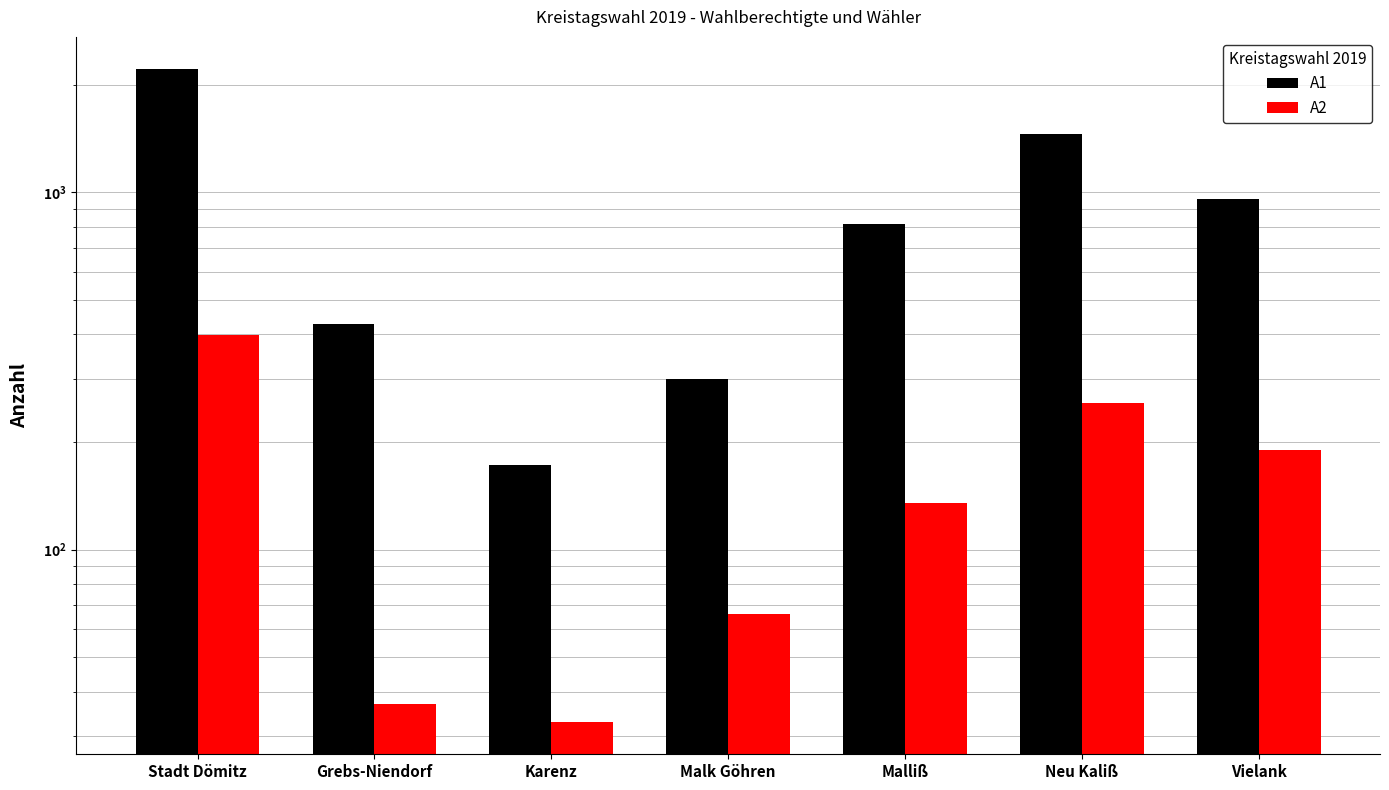

Between Neu Kaliß and Vielank, which series saw the biggest shift?

A1